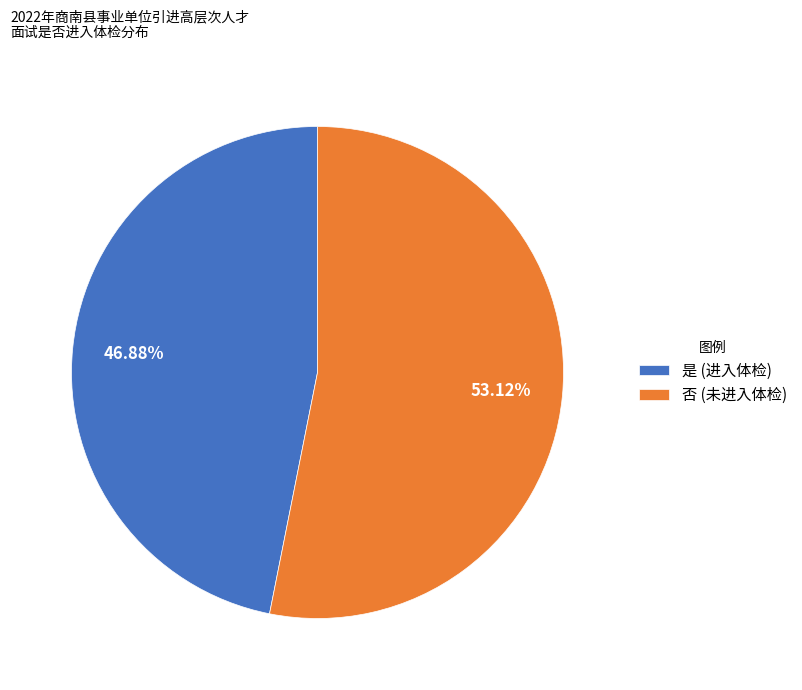

What percentage do 否 and 是 together represent?

100.0%